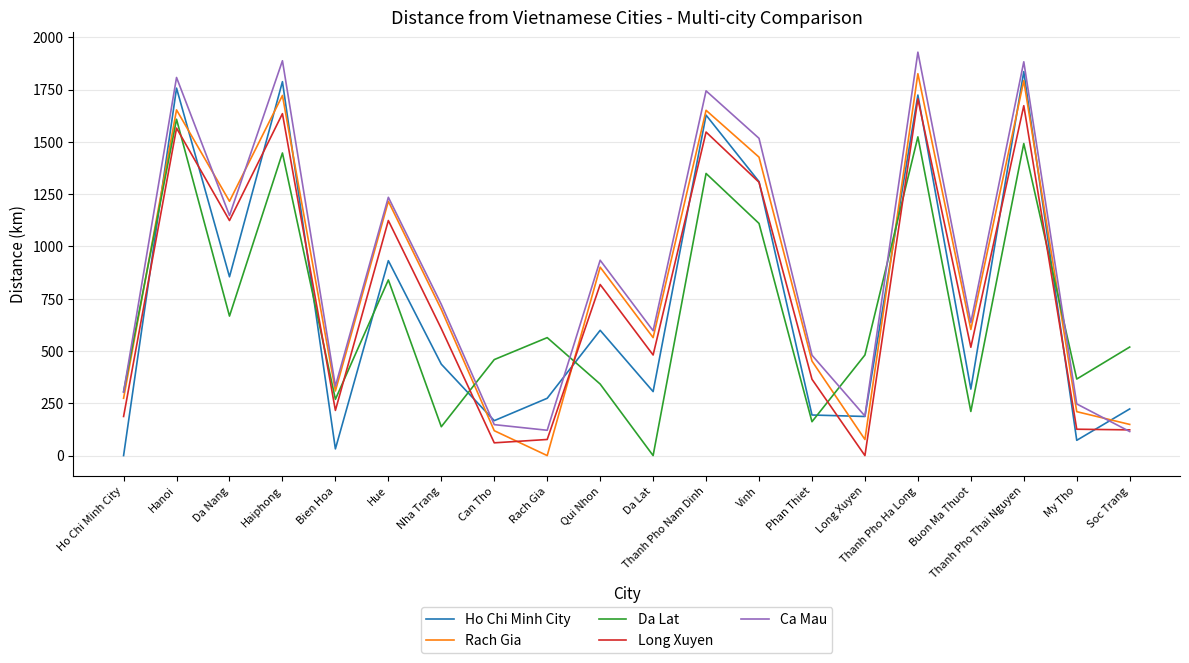

True or false: Da Lat has a value of 138 at Nha Trang.

True